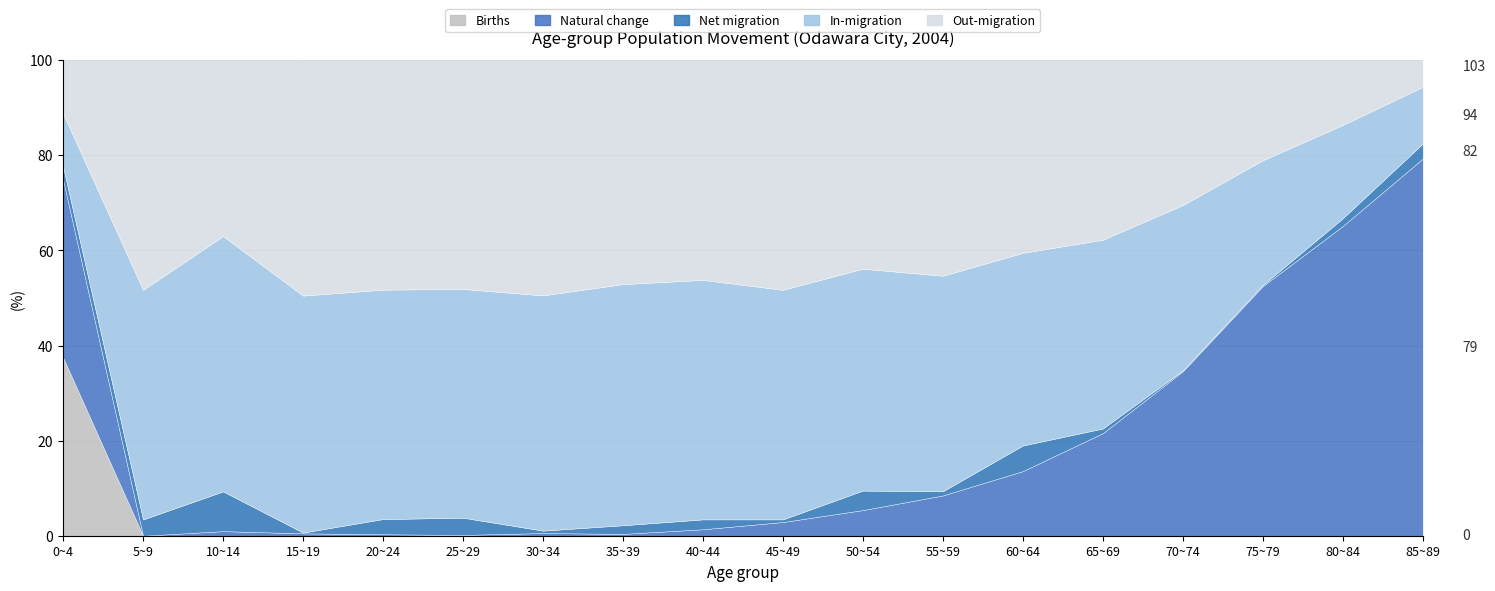

What position from the right is 60~64?

6